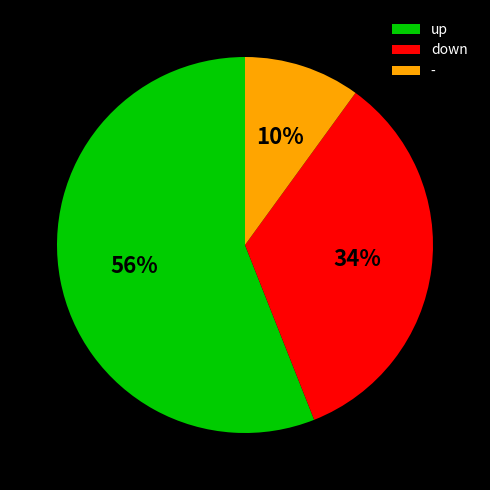

True or false: down accounts for 34% of the total.

True